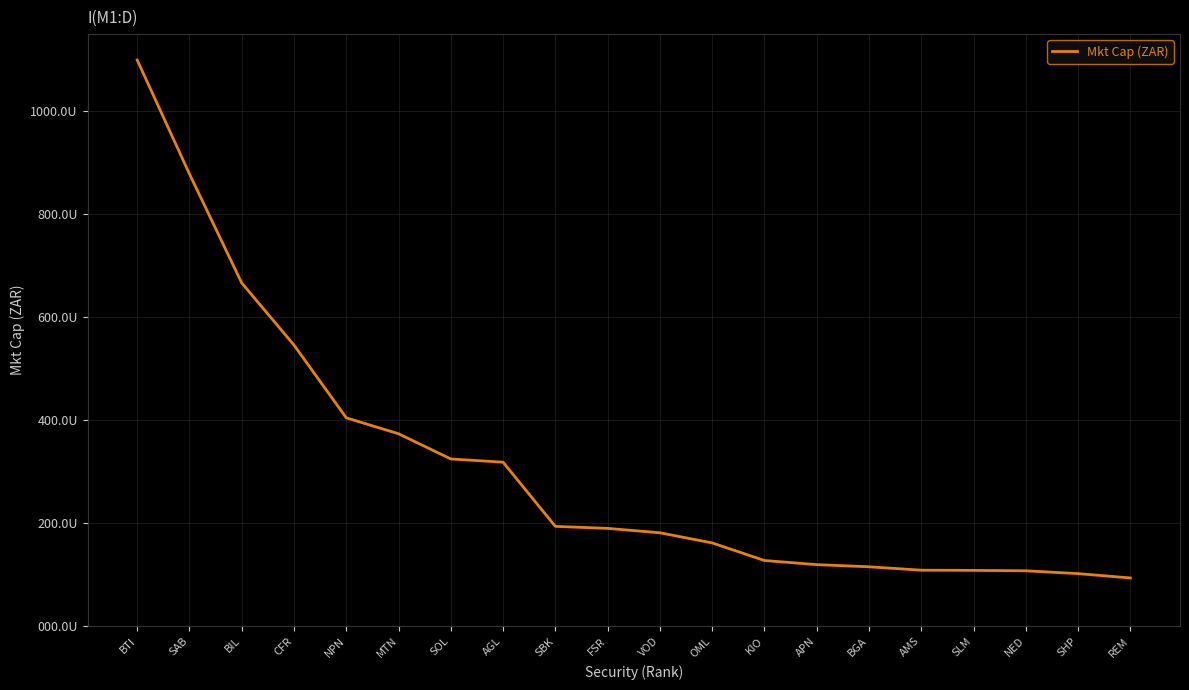

Is this an area chart (filled region under the line)?

No